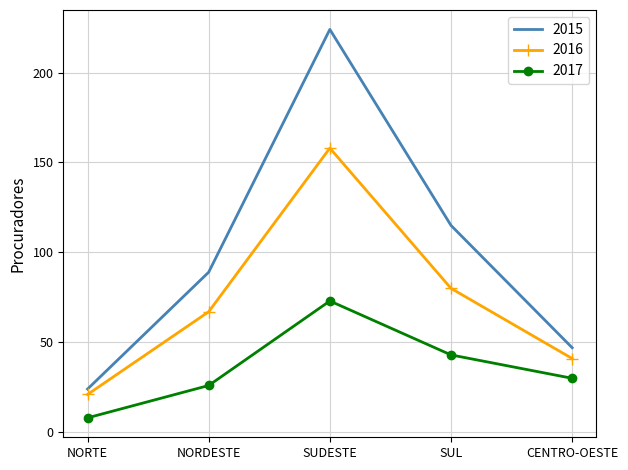

At NORDESTE, list the series in order from largest to smallest.

2015, 2016, 2017